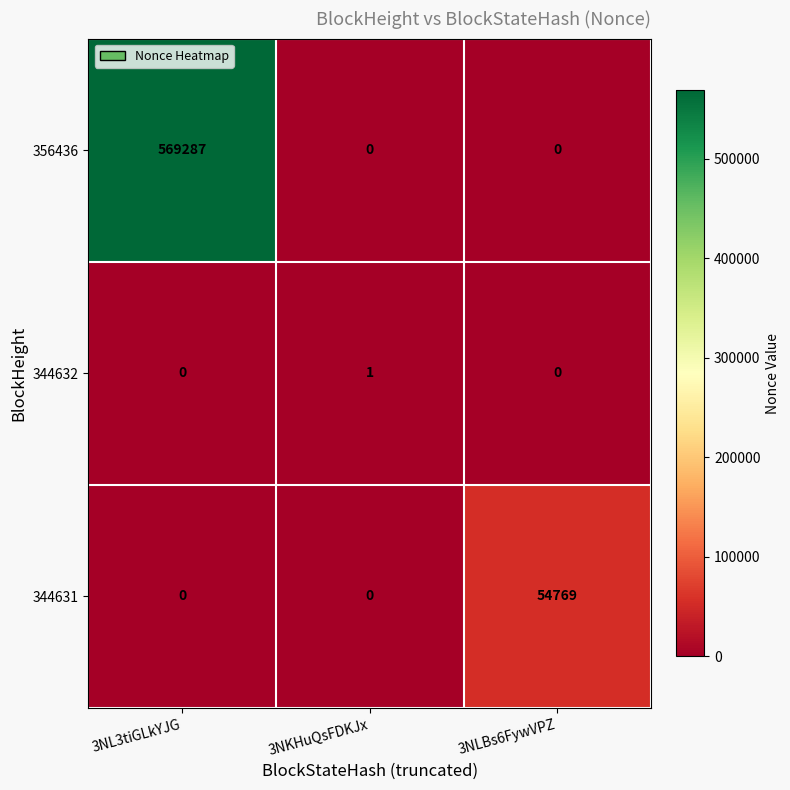

Count the 344631 values in the range 0 to 54769.

3